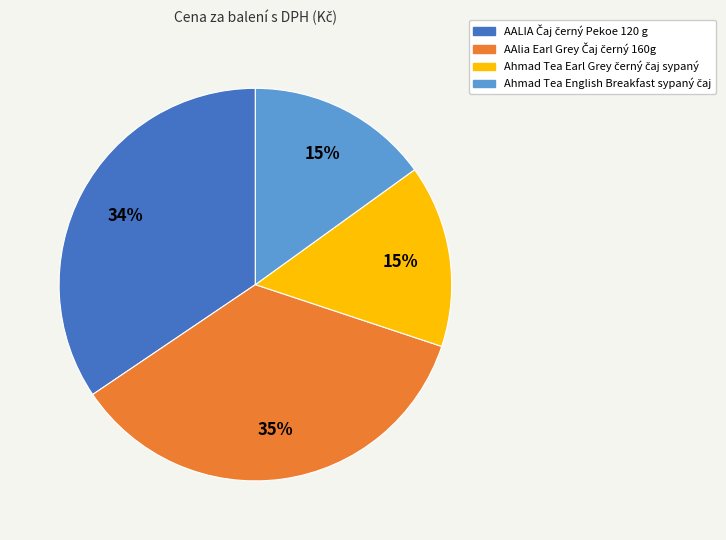

To the nearest percent, what is the average slice percentage?

25%